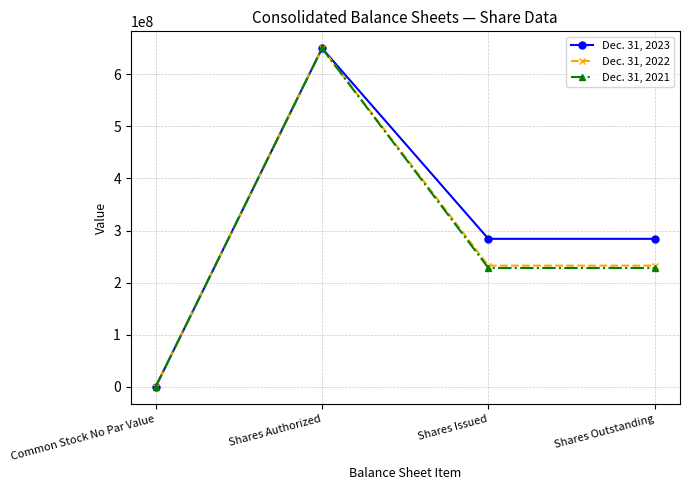

What is the difference between the highest and lowest values at Shares Issued?

56004400